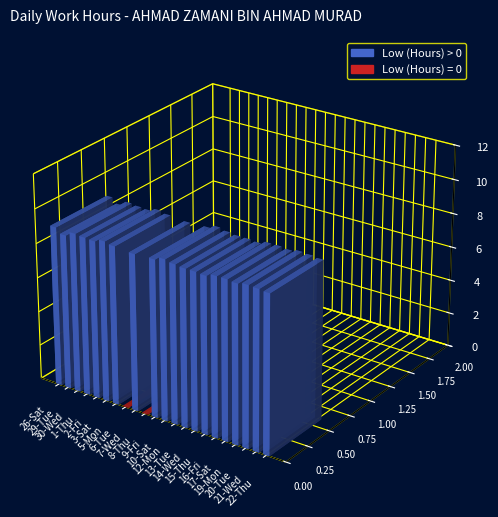

Is it true that the value at 10-Sat is 3.5?

False